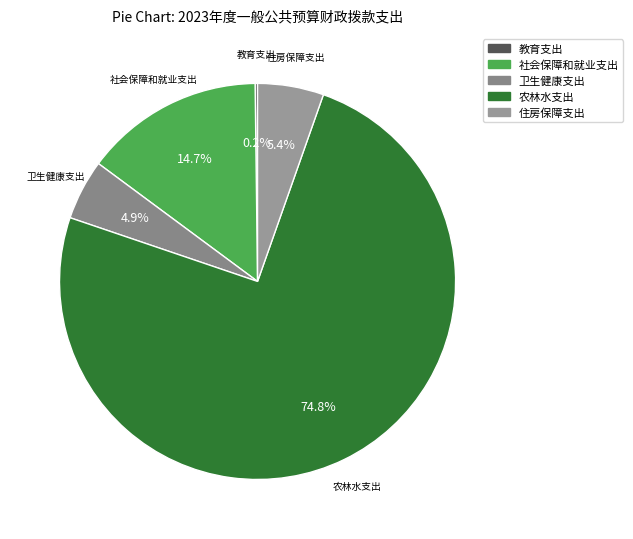

To the nearest percent, what percentage of the pie is 农林水支出?

75%